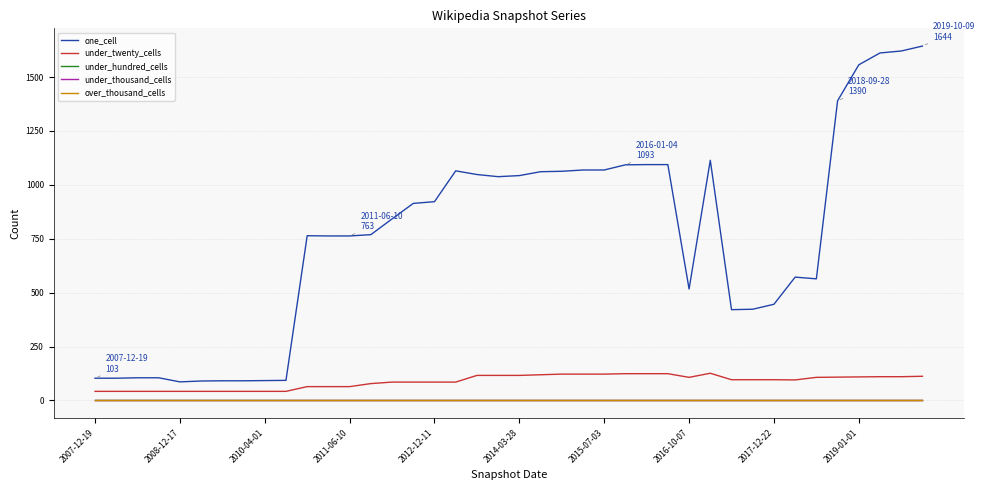

Does the chart display data point markers on the line(s)?

No